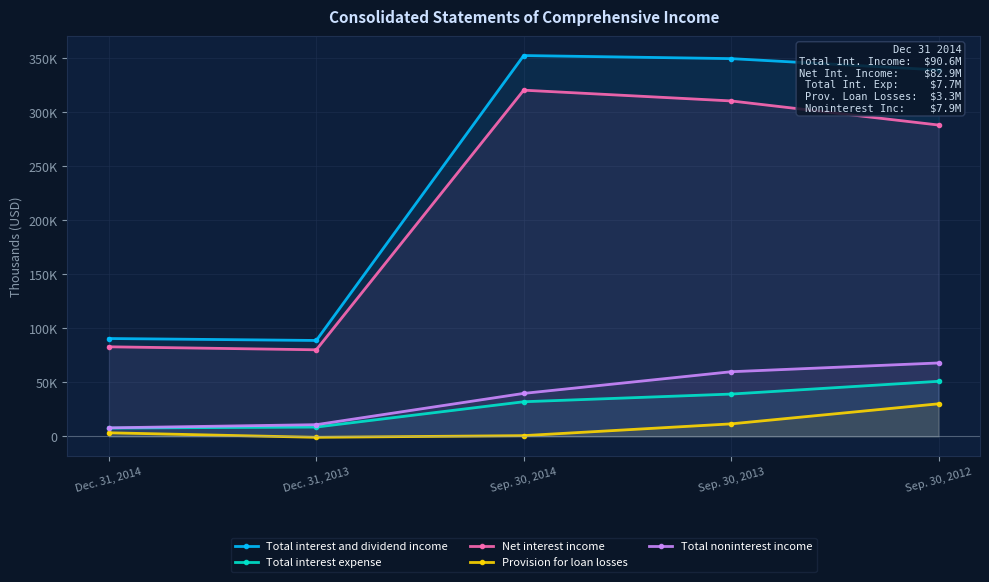

True or false: Total interest expense and Net interest income intersect in this chart.

False